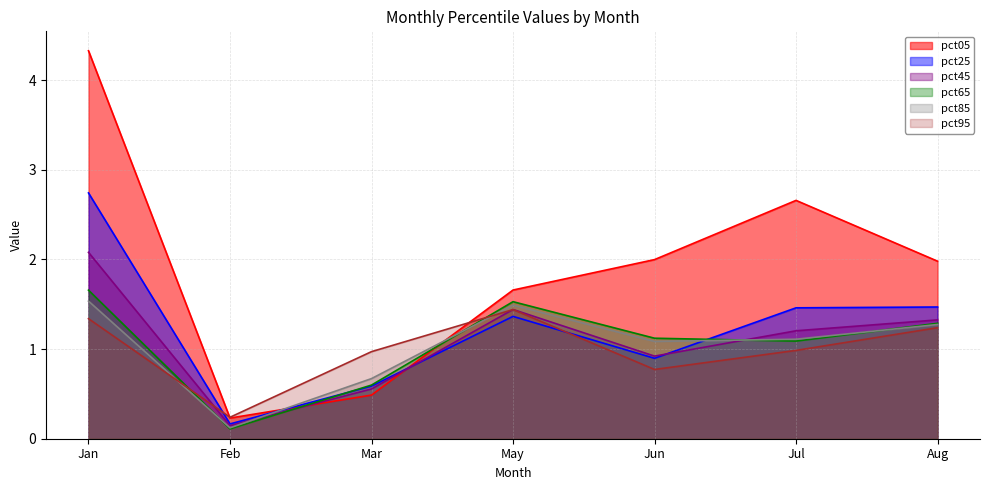

Where is pct25 nearest to the value 1?

Jun